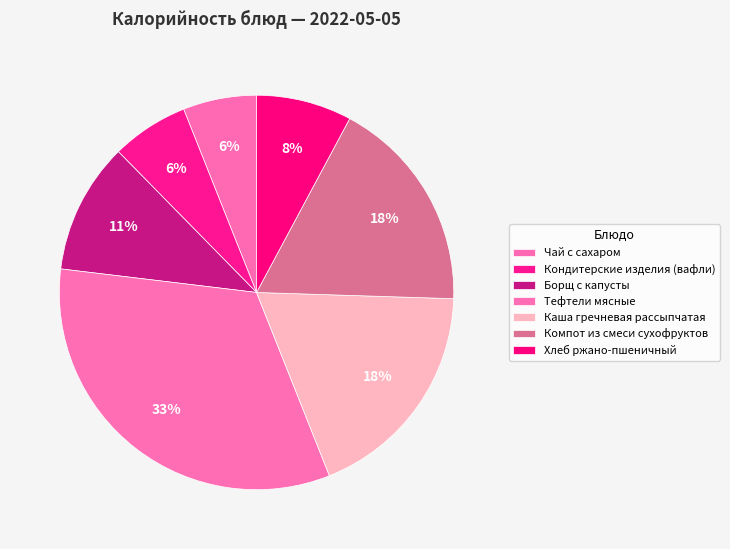

How many slices are in this pie chart?

7